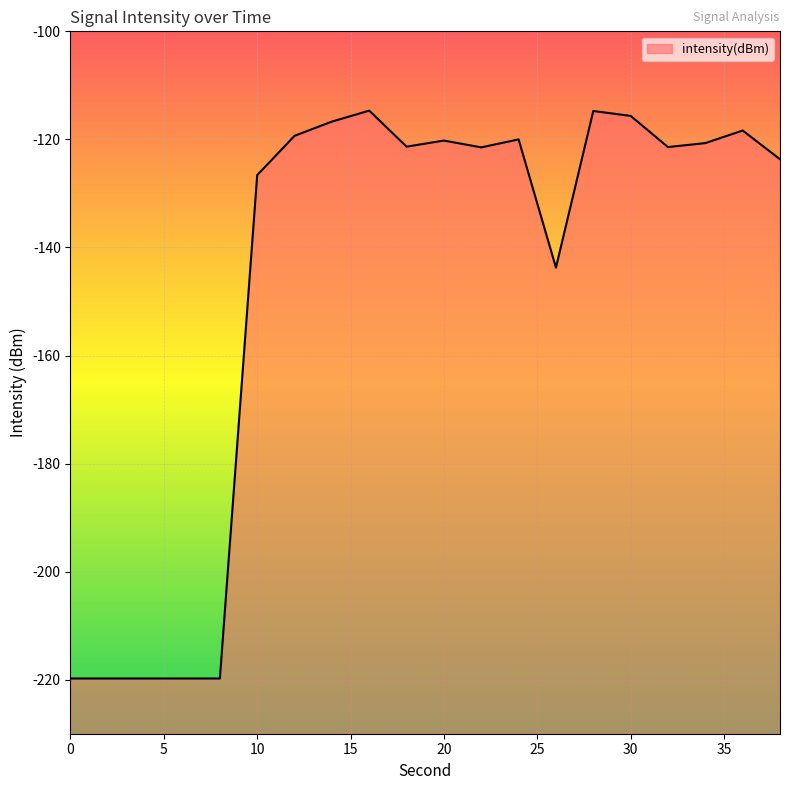

The chart shows a value of -219.8 at 0. True or false?

True